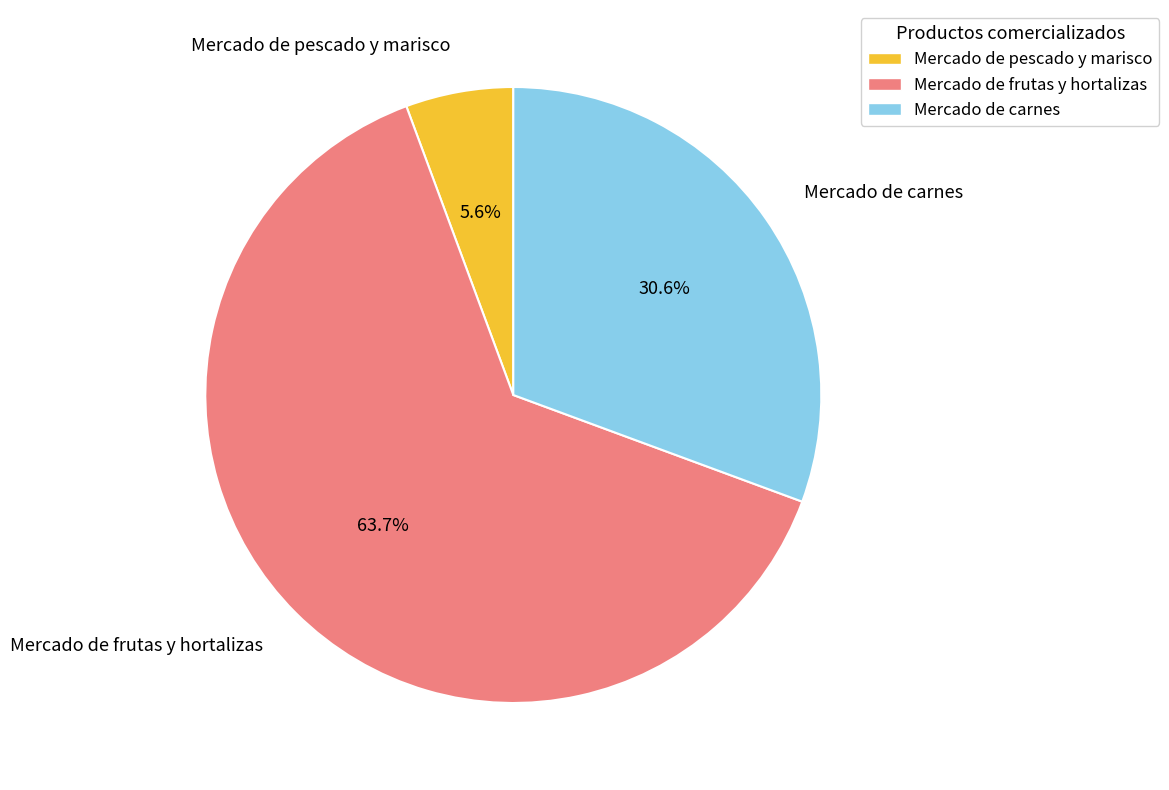

What is the smallest slice in the pie chart?

Mercado de pescado y marisco